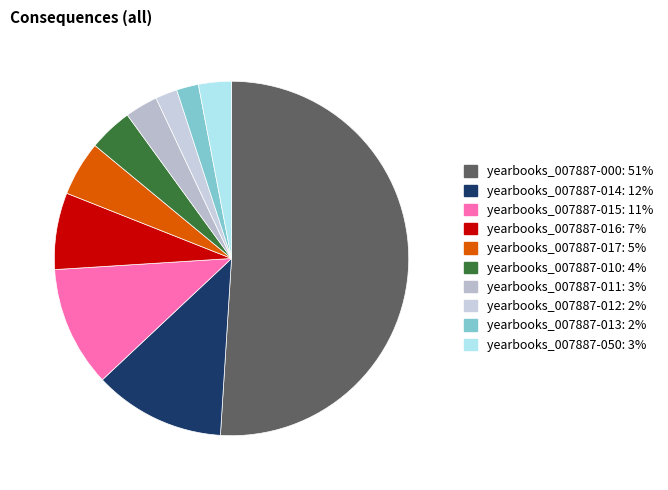

Between yearbooks_007887-015 and yearbooks_007887-011, which is larger?

yearbooks_007887-015